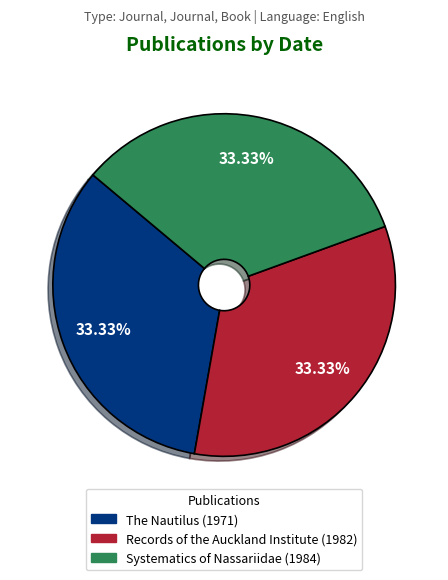

Count the number of slices in the pie.

3